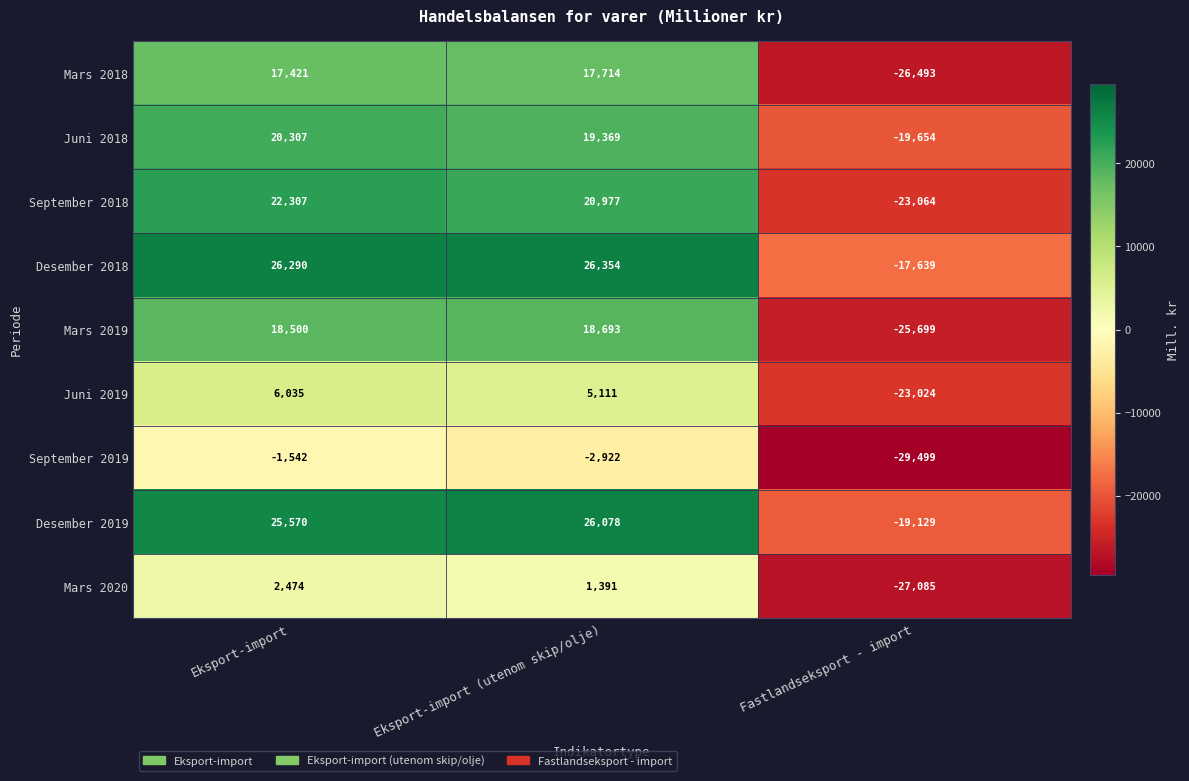

Reading left to right, what are all the values shown in this chart?

Mars 2018: Eksport-import=17421	Eksport-import (utenom skip/olje)=17714	Fastlandseksport - import=-26493
Juni 2018: Eksport-import=20307	Eksport-import (utenom skip/olje)=19369	Fastlandseksport - import=-19654
September 2018: Eksport-import=22307	Eksport-import (utenom skip/olje)=20977	Fastlandseksport - import=-23064
Desember 2018: Eksport-import=26290	Eksport-import (utenom skip/olje)=26354	Fastlandseksport - import=-17639
Mars 2019: Eksport-import=18500	Eksport-import (utenom skip/olje)=18693	Fastlandseksport - import=-25699
Juni 2019: Eksport-import=6035	Eksport-import (utenom skip/olje)=5111	Fastlandseksport - import=-23024
September 2019: Eksport-import=-1542	Eksport-import (utenom skip/olje)=-2922	Fastlandseksport - import=-29499
Desember 2019: Eksport-import=25570	Eksport-import (utenom skip/olje)=26078	Fastlandseksport - import=-19129
Mars 2020: Eksport-import=2474	Eksport-import (utenom skip/olje)=1391	Fastlandseksport - import=-27085